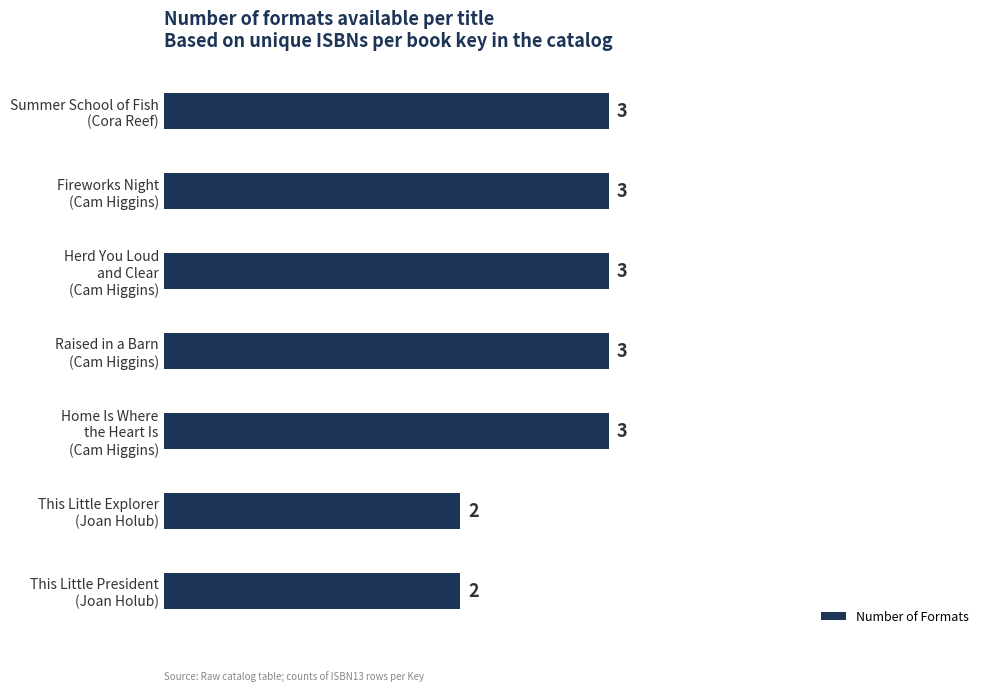

What is the value of the 4th bar from the top?

3